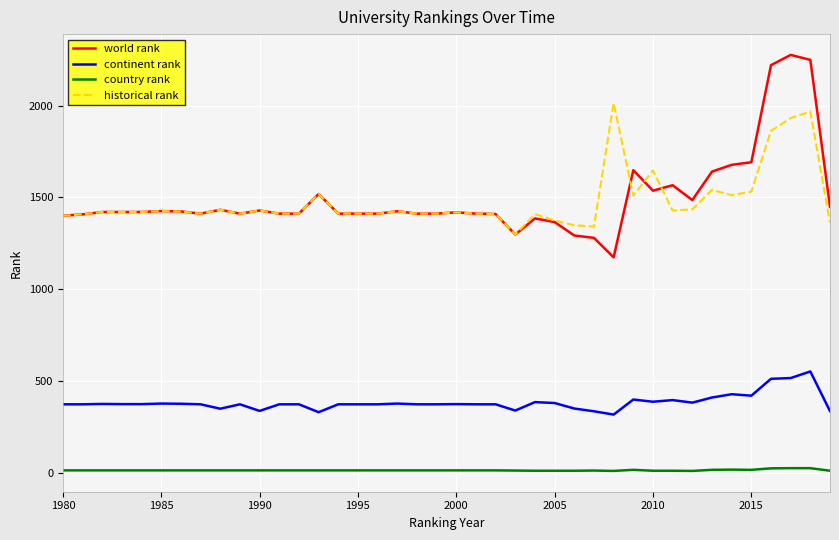

True or false: historical rank has more than 0 points higher than both neighbors.

True